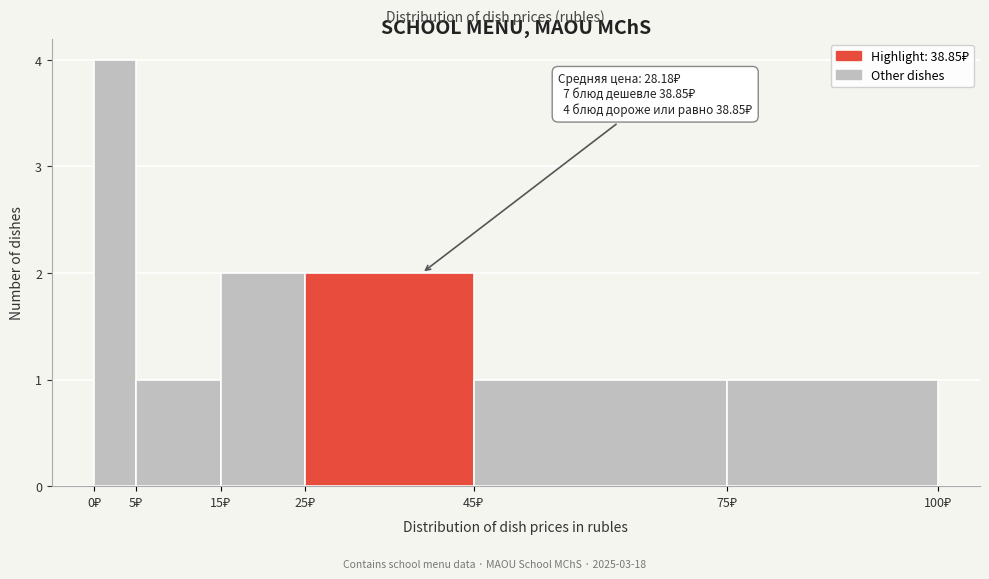

Which range on the x-axis has the tallest bar?

0 to 5